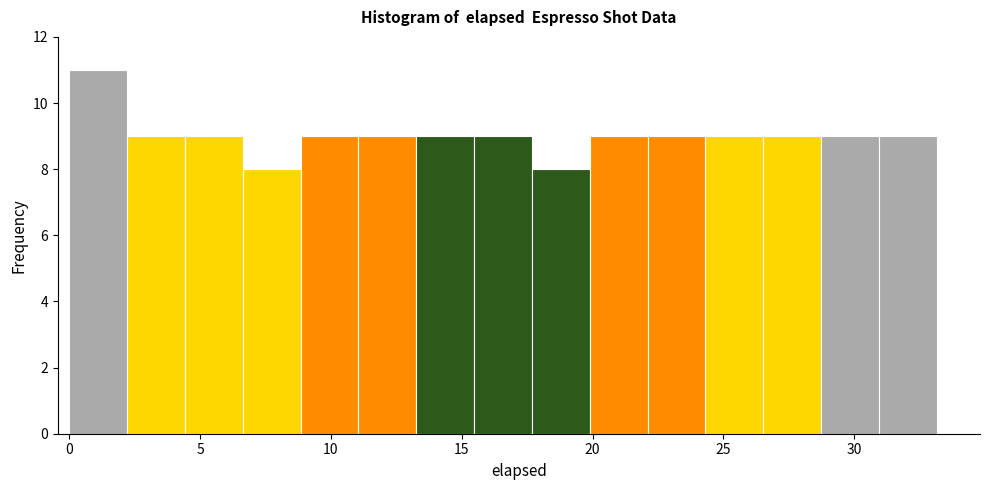

What is the height of the bar covering 28.5 to 31.0 on the x-axis? Neither the bar edges nor the heights are printed on the chart, so give them approximately, as read against the axes.

9